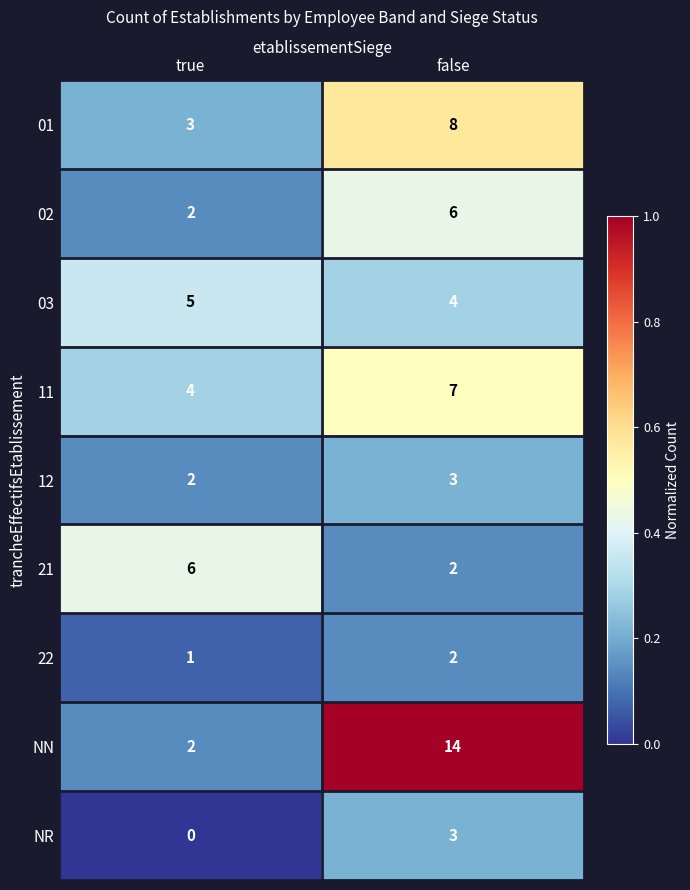

What is the sum of all 12 values?

5